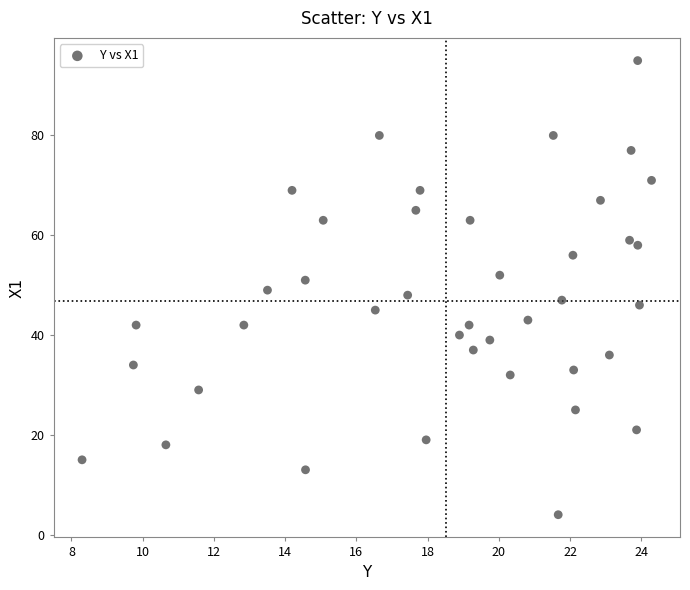

What is the range of Y values (max minus min)?

91